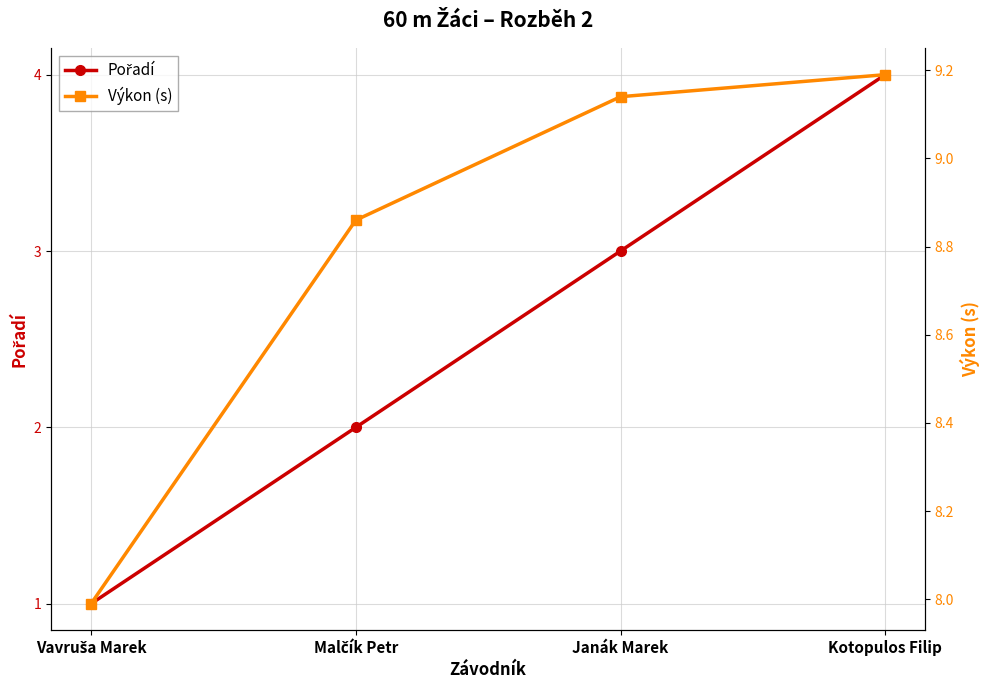

How many lines are shown in the chart?

2